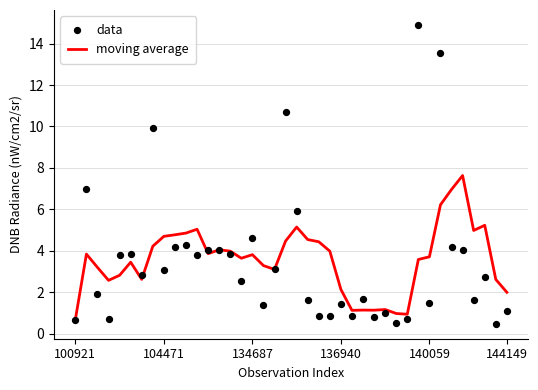

Which series contains the highest Y value?

data